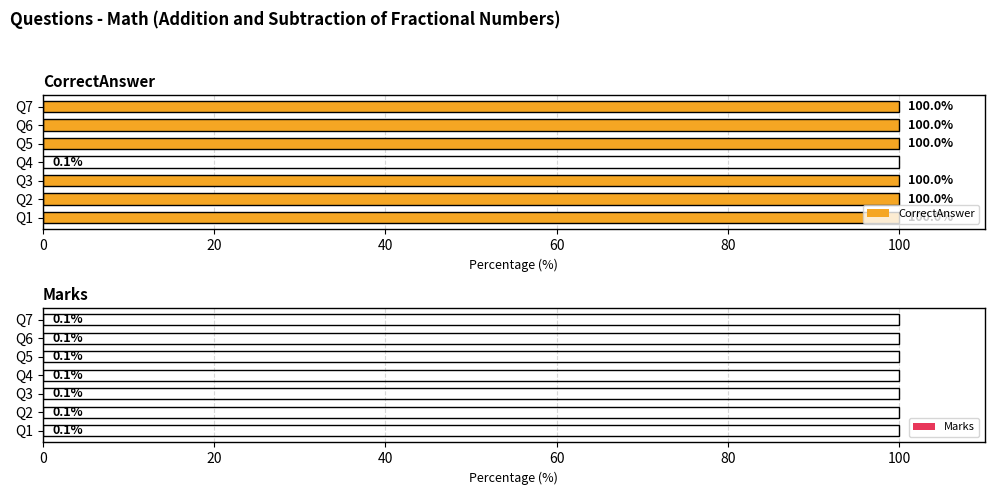

Does the chart contain stacked bars?

No